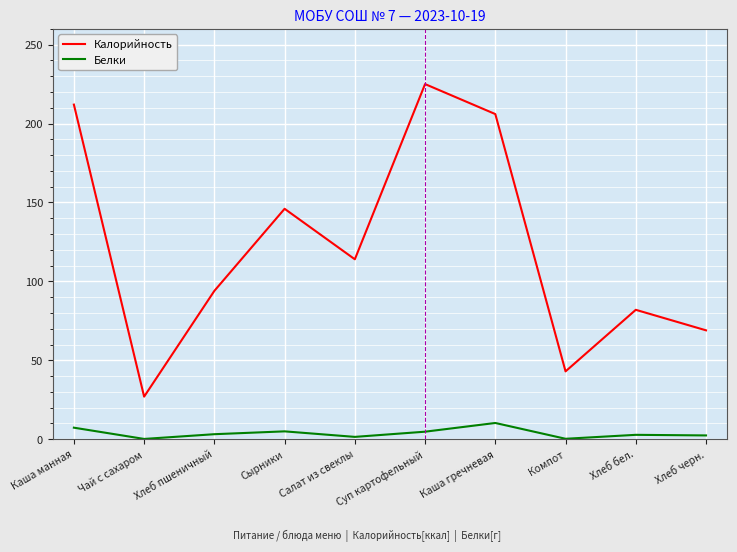

At which label does Белки first exceed 3?

Каша манная